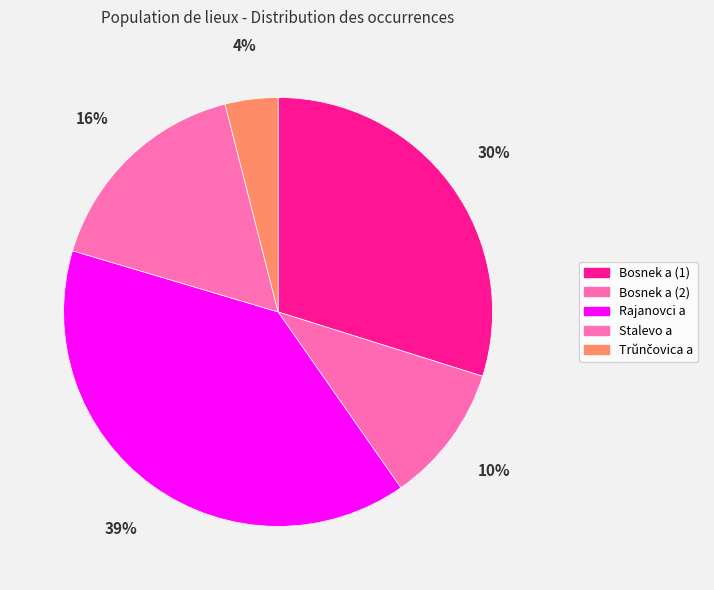

Does Trŭnčovica a account for over 50% of the chart?

No